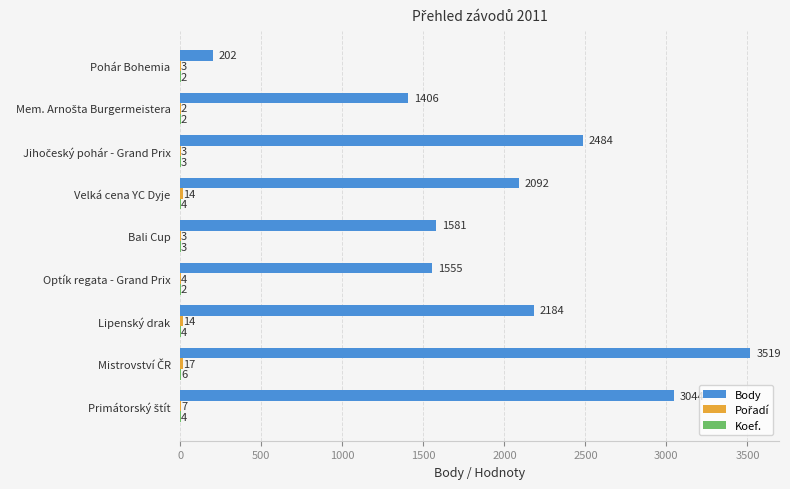

Which series has the largest total across all categories?

Body